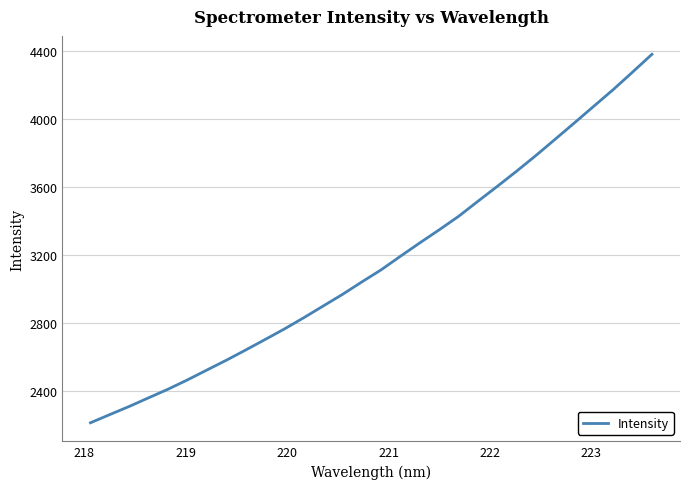

Count the number of categories in the chart.

30